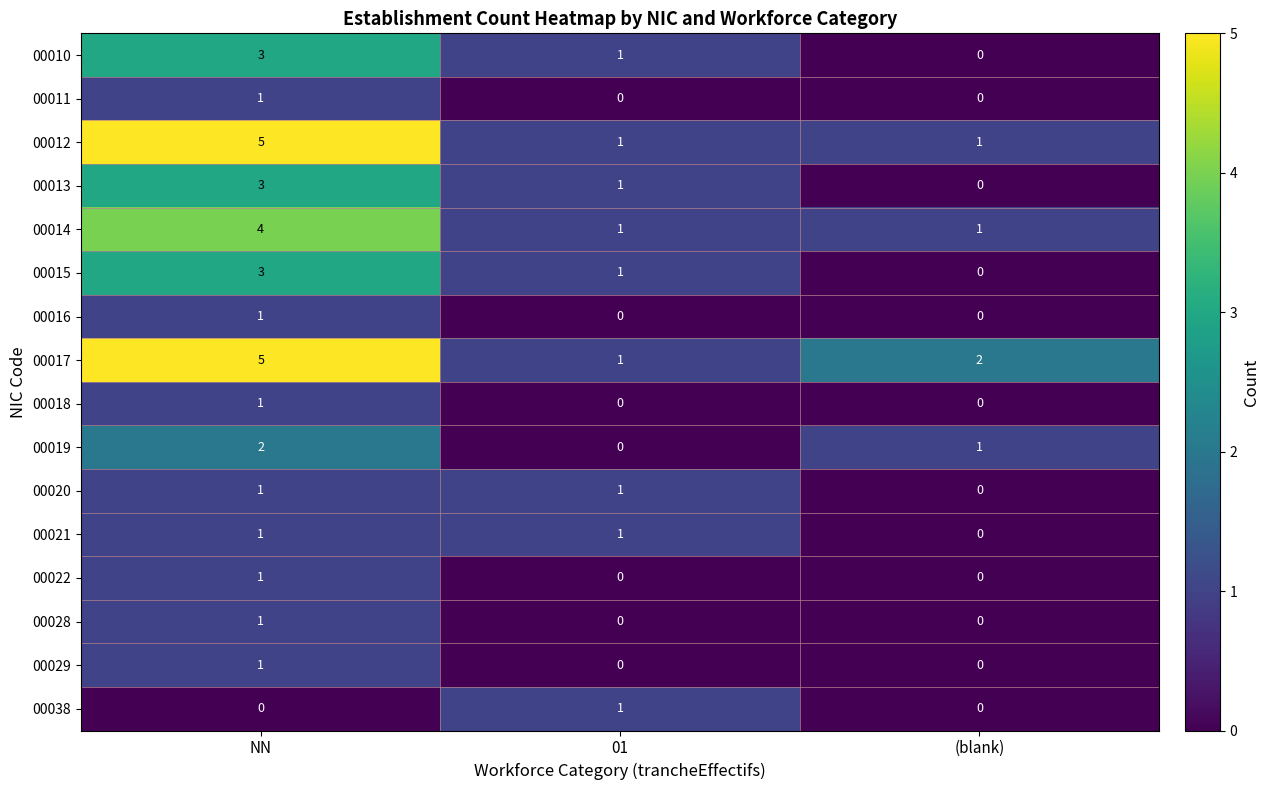

At which label is 00020 closest to 0?

(blank)